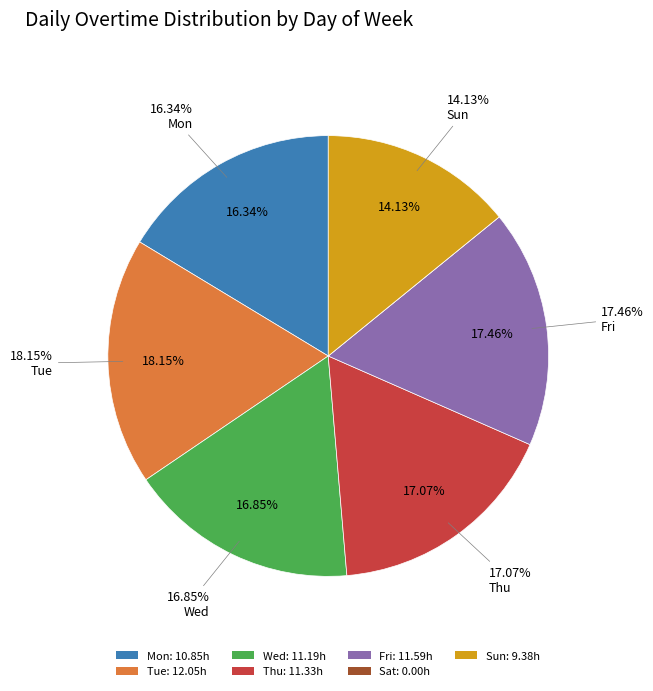

Is Sun the majority of the pie?

No